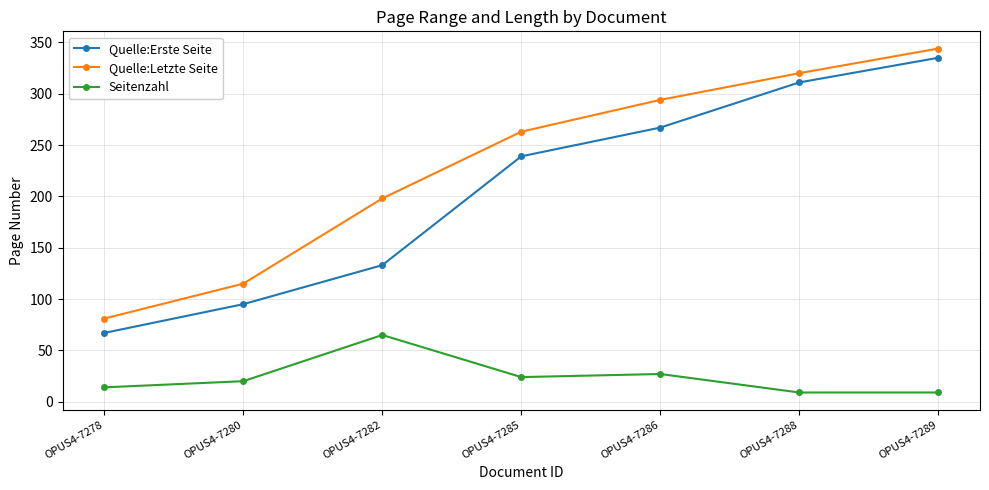

Where is Quelle:Letzte Seite nearest to the value 212?

OPUS4-7282